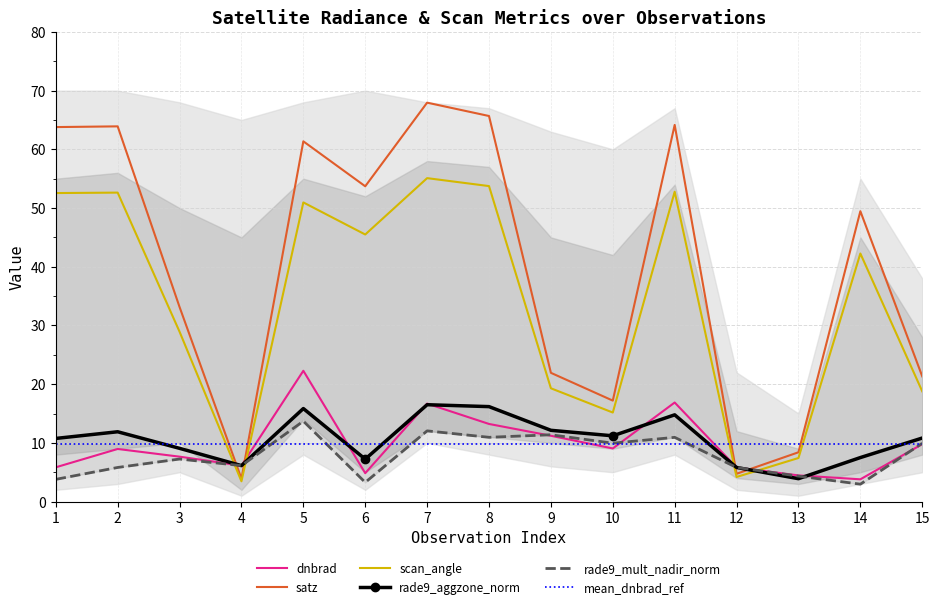

At which category does scan_angle reach its first local peak?

2